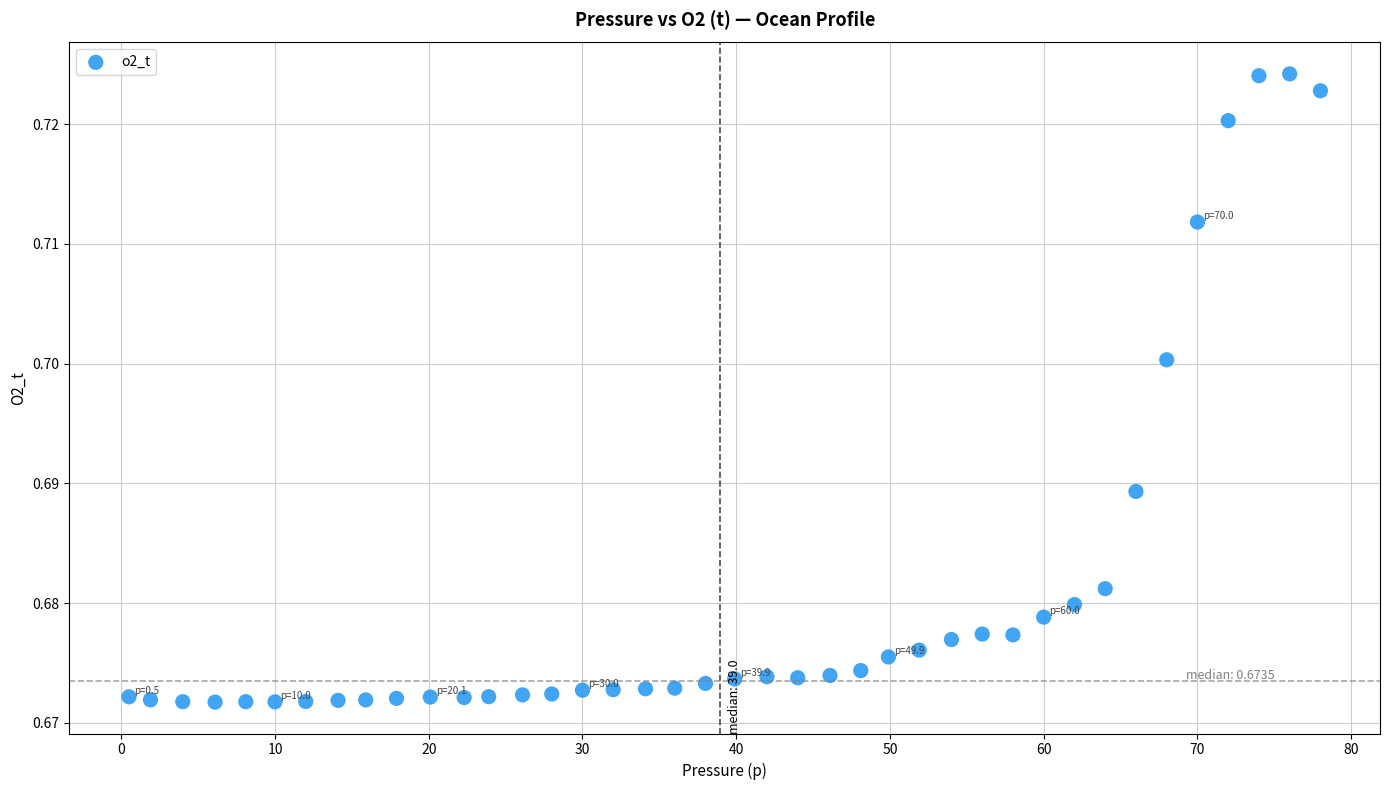

What is the range of X values (max minus min)?

77.5